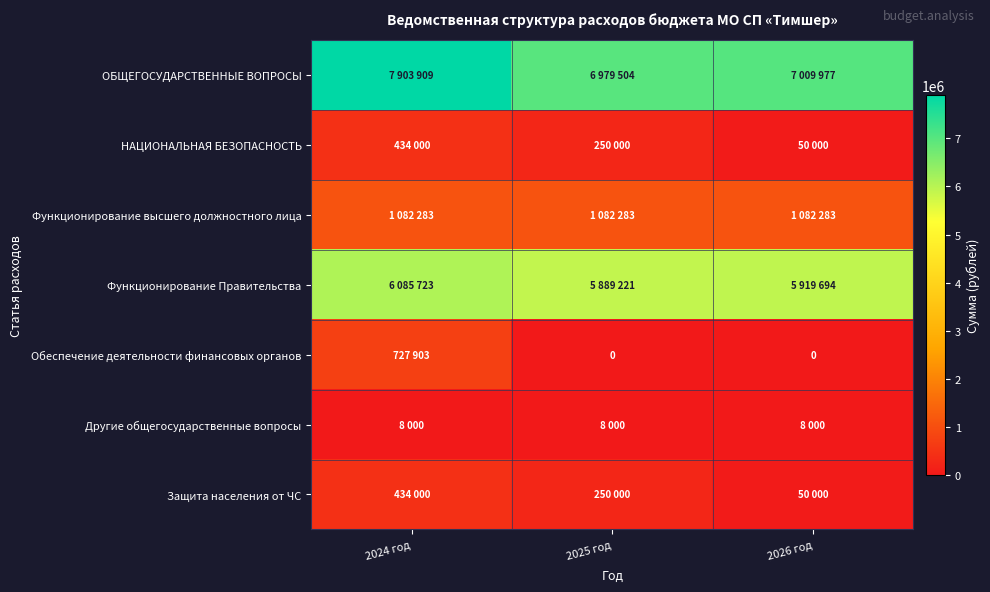

Which series has the widest spread of values?

ОБЩЕГОСУДАРСТВЕННЫЕ ВОПРОСЫ